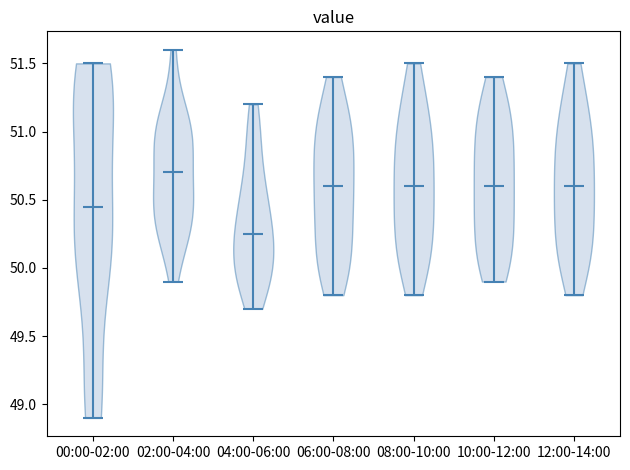

Where does the median line of the violin for 06:00-08:00 sit on the y-axis? The values are not printed on the chart, so give them approximately, as read against the axis.

50.60